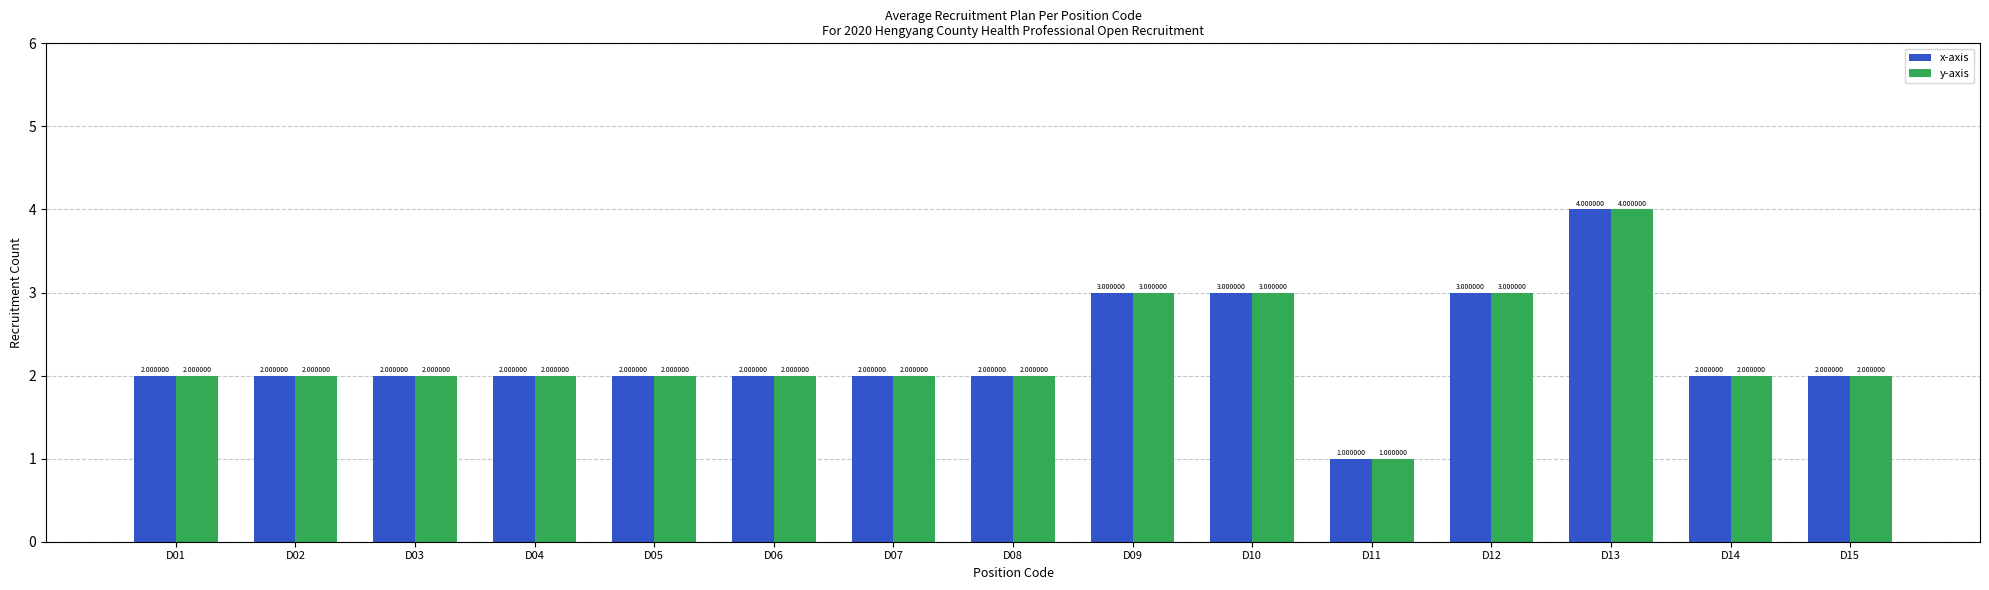

Read the y-axis value at D13.

4